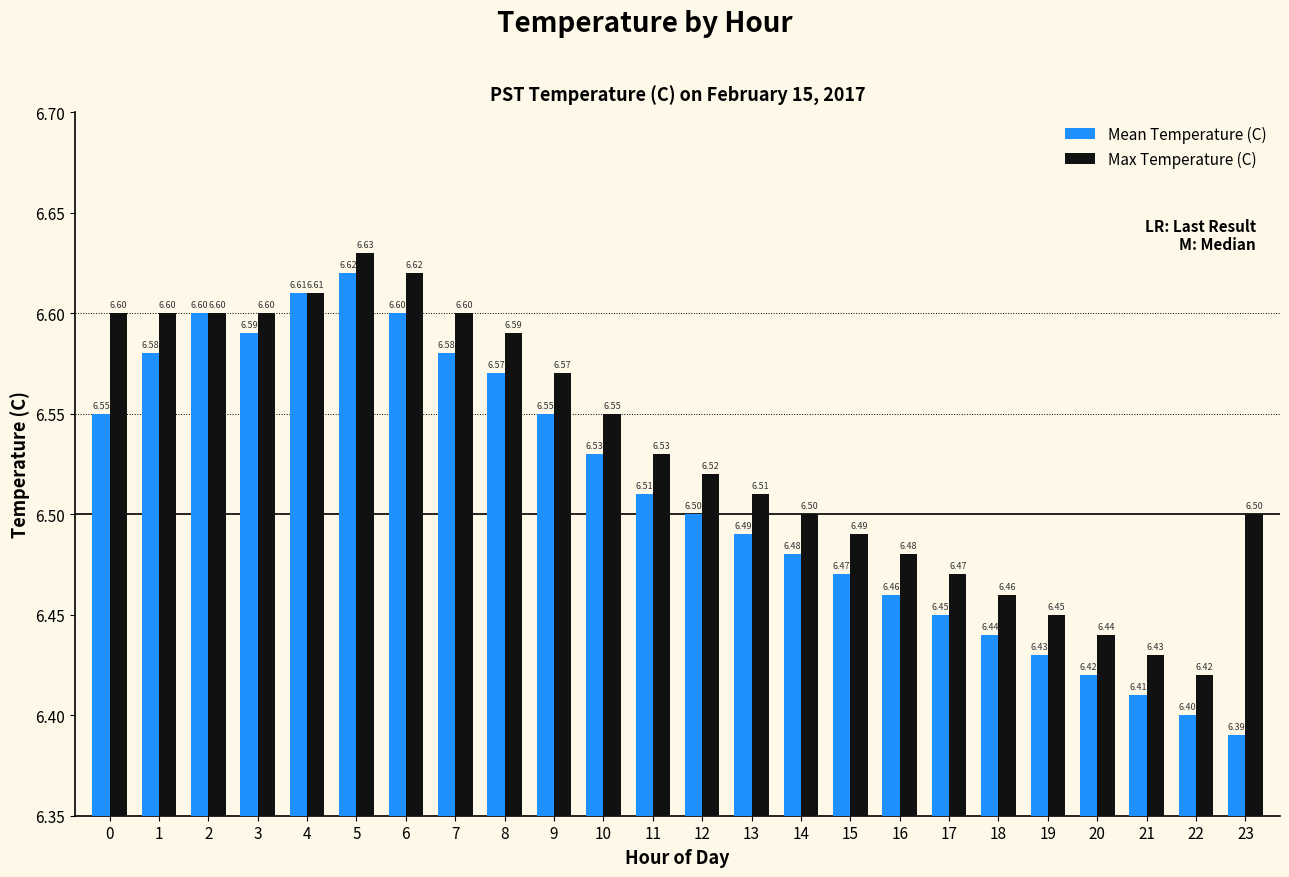

Rank the series at 23 from highest to lowest value.

Max Temperature (C), Mean Temperature (C)